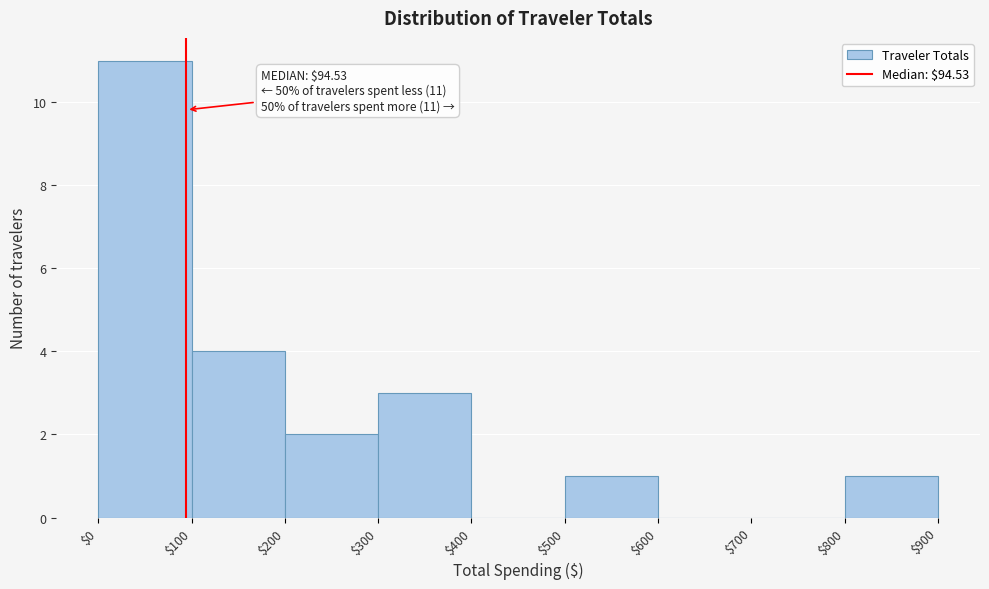

Over which range of the x-axis is the bar tallest?

$0 to $100